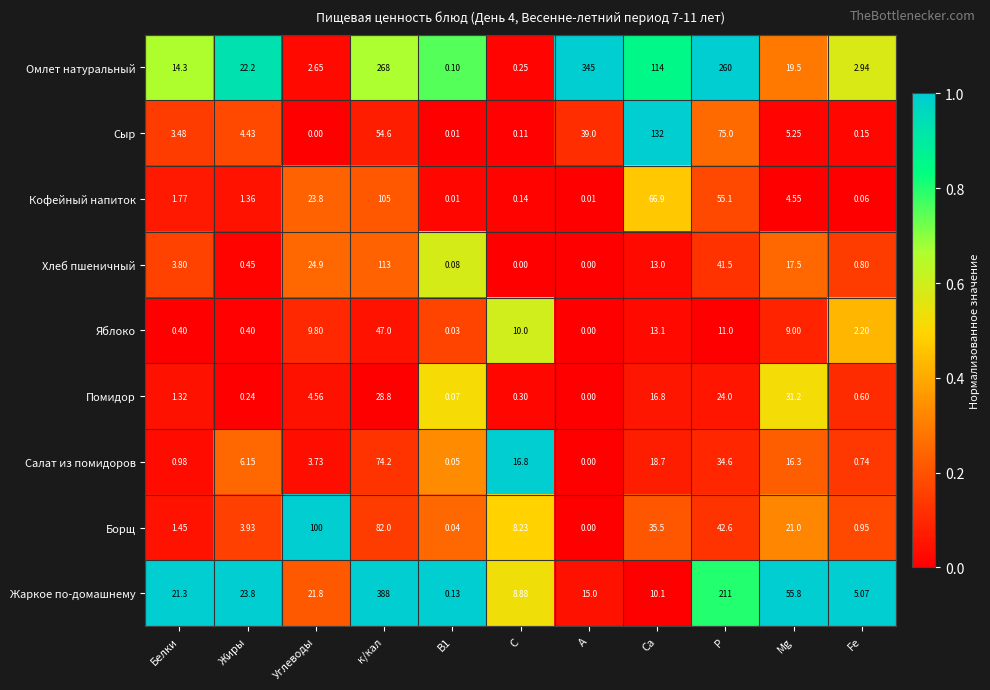

Count the number of data series in this chart.

9